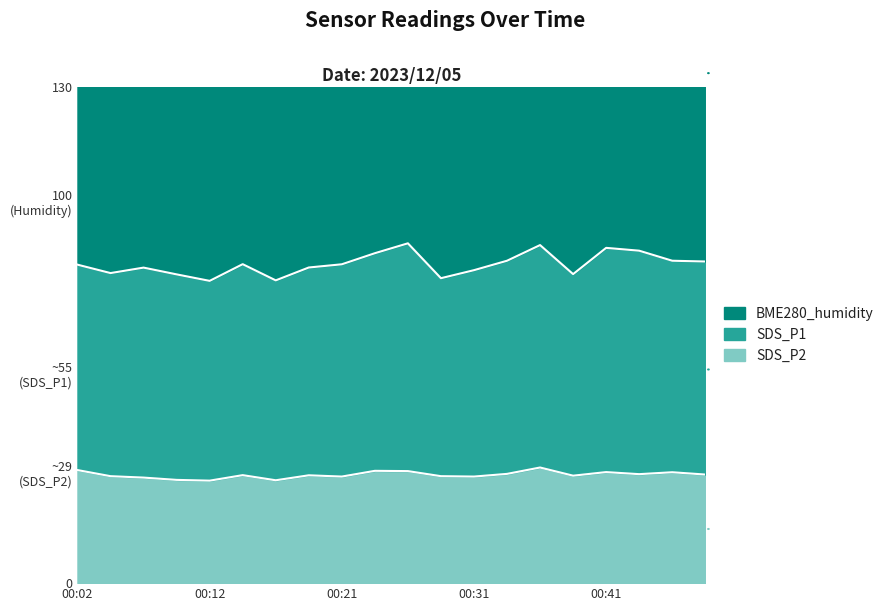

True or false: BME280_humidity and SDS_P2 intersect in this chart.

False